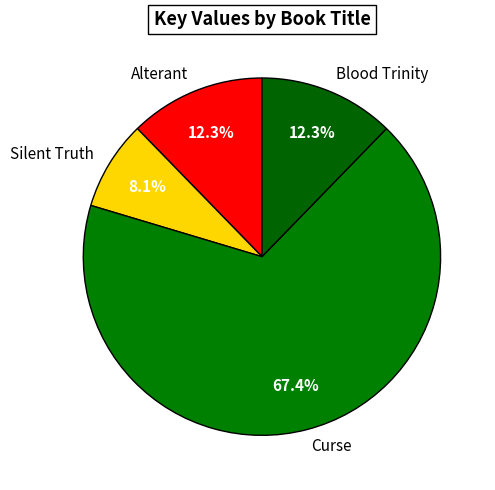

To the nearest percent, what is the difference between the Silent Truth and Curse slice percentages?

59%